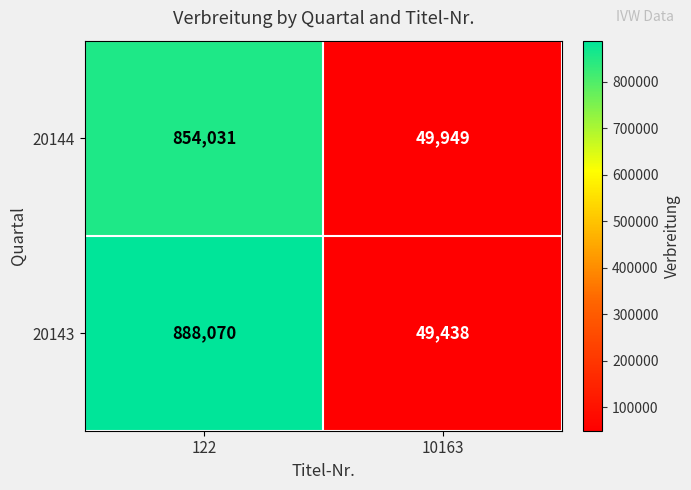

Which series has the widest spread of values?

20143